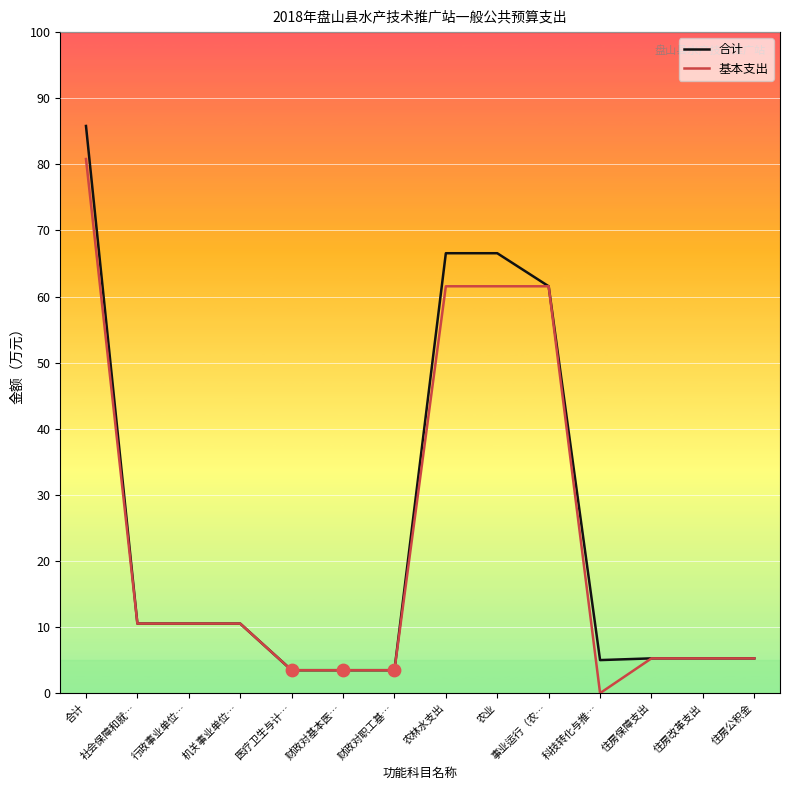

Which series has the largest range (max minus min)?

合计